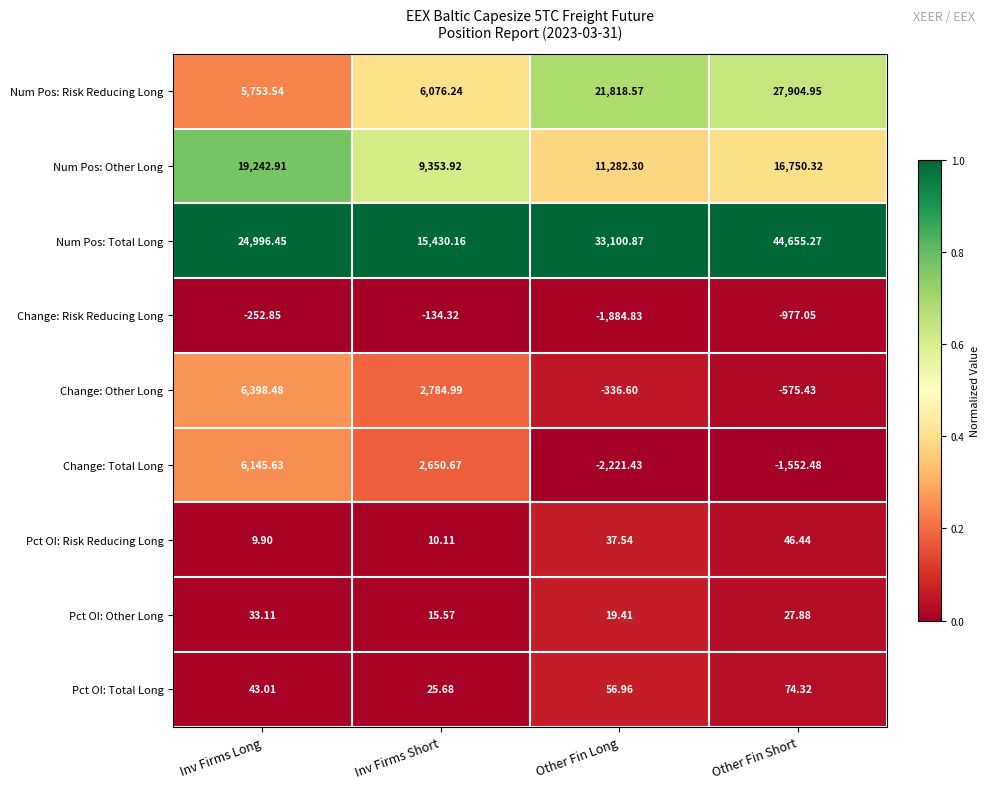

What is the difference between the highest and lowest values at Other Fin Long?

35322.3